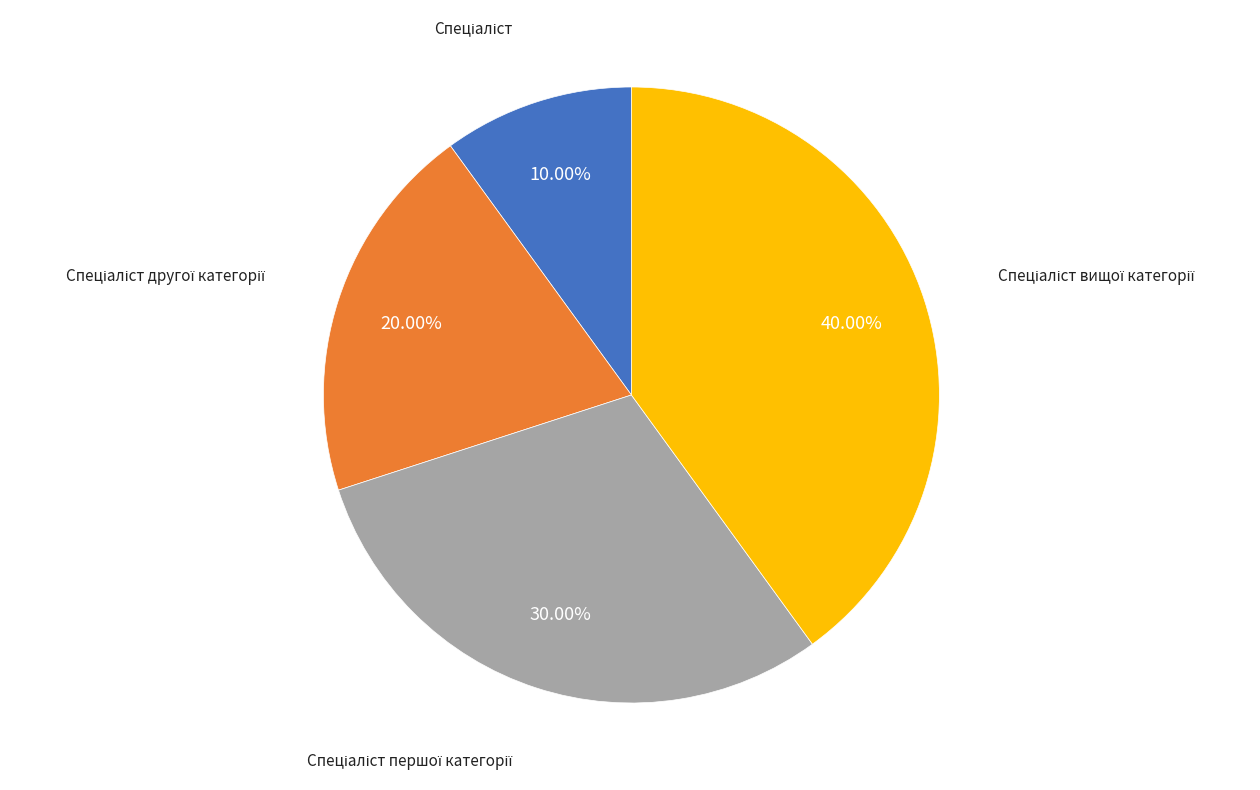

Is there any slice that represents more than half of the pie?

No